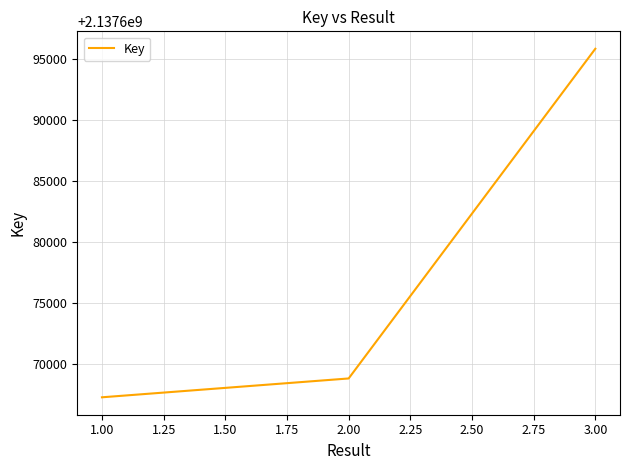

List the labels in order of value, largest first.

3.00, 2.00, 1.00